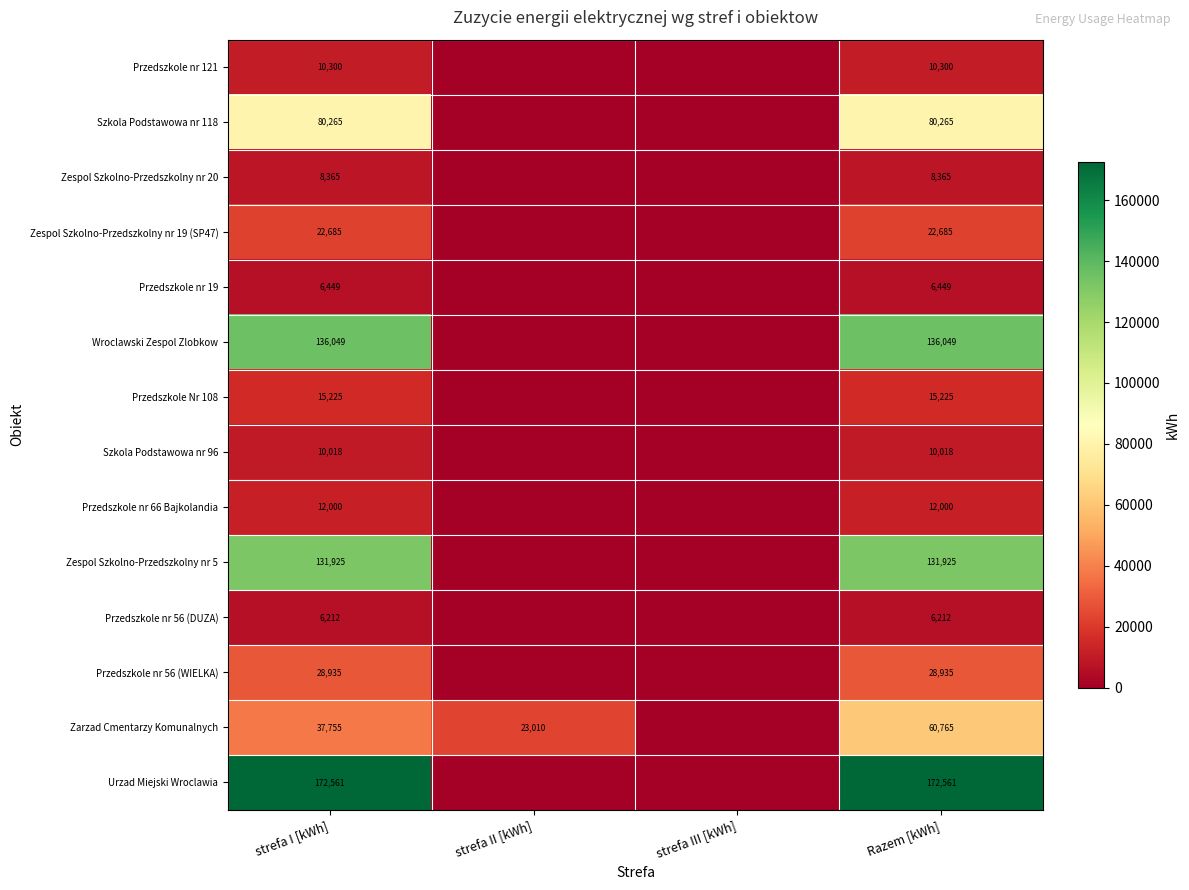

True or false: Zespol Szkolno-Przedszkolny nr 19 (SP47) has a value of 12700 at Razem [kWh].

False